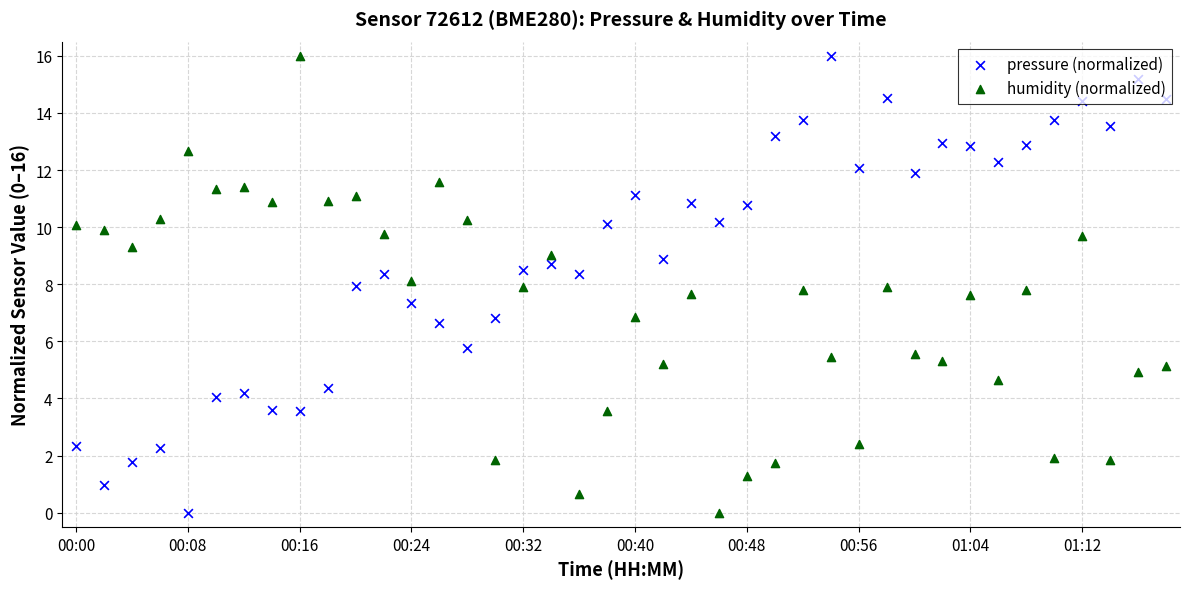

Which series has the largest Y range (max minus min)?

pressure (normalized)